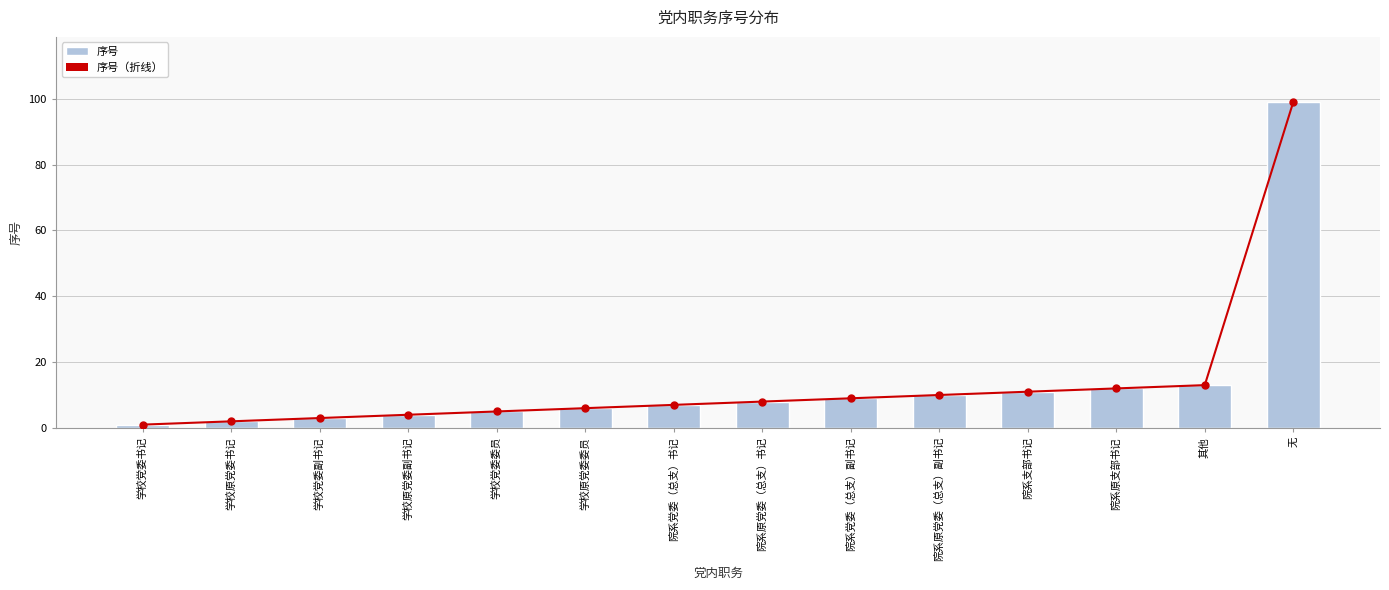

Are the bars grouped side by side (vs. stacked)?

Yes